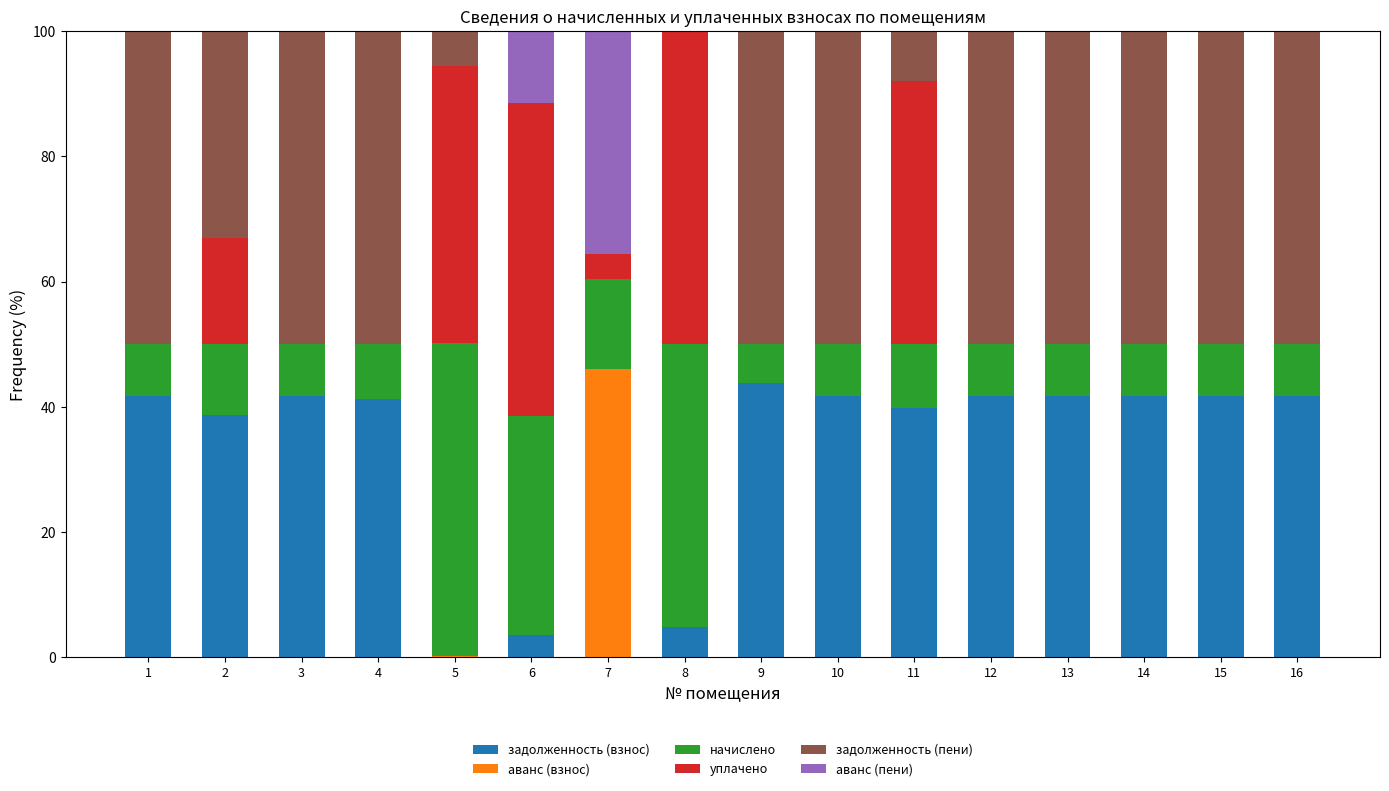

What is the maximum value for задолженность (взнос)?

43.7